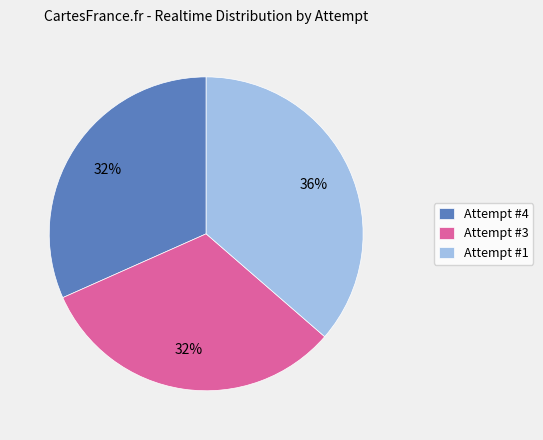

Is the sum of Attempt #3 and Attempt #1 greater than half?

Yes